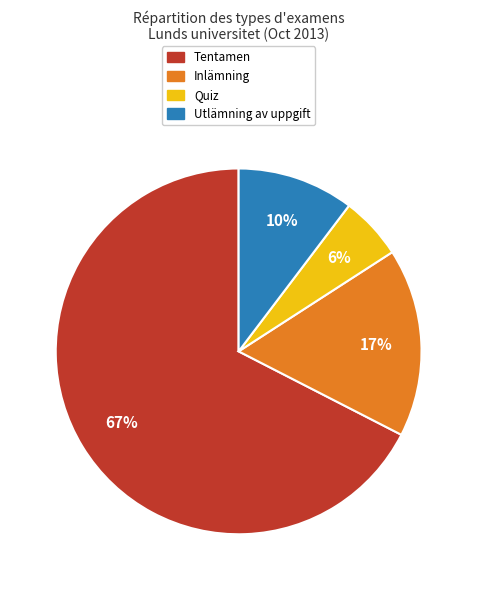

To the nearest percent, what is the average slice percentage?

25%